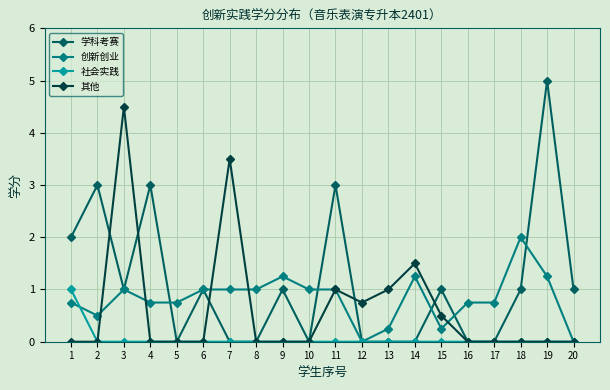

Rank the series by their average value, from lowest to highest.

社会实践, 其他, 创新创业, 学科考赛